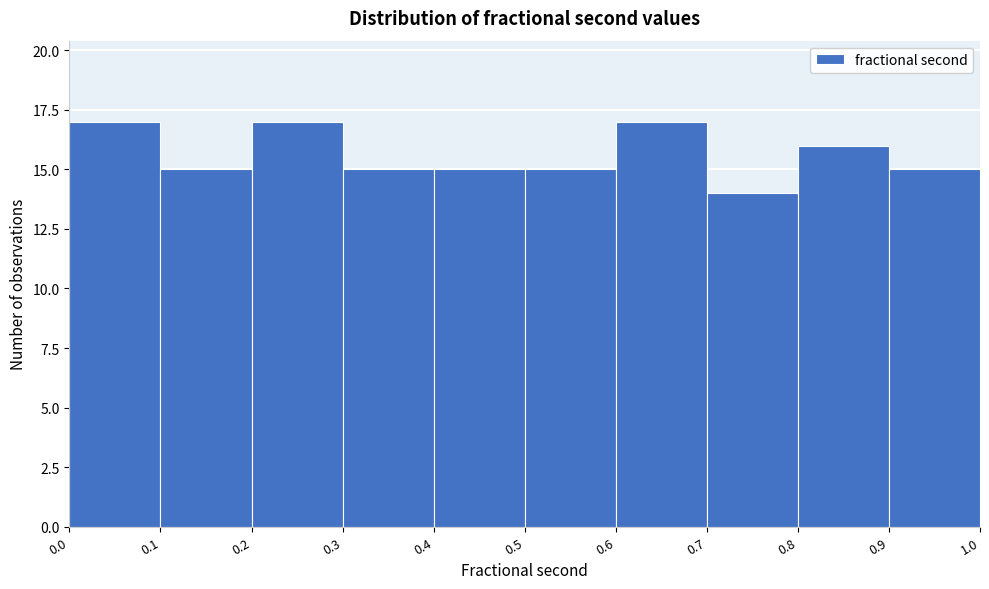

What is the height of the bar covering 0.7 to 0.8 on the x-axis? The values are not printed on the chart, so give them approximately, as read against the axis.

14